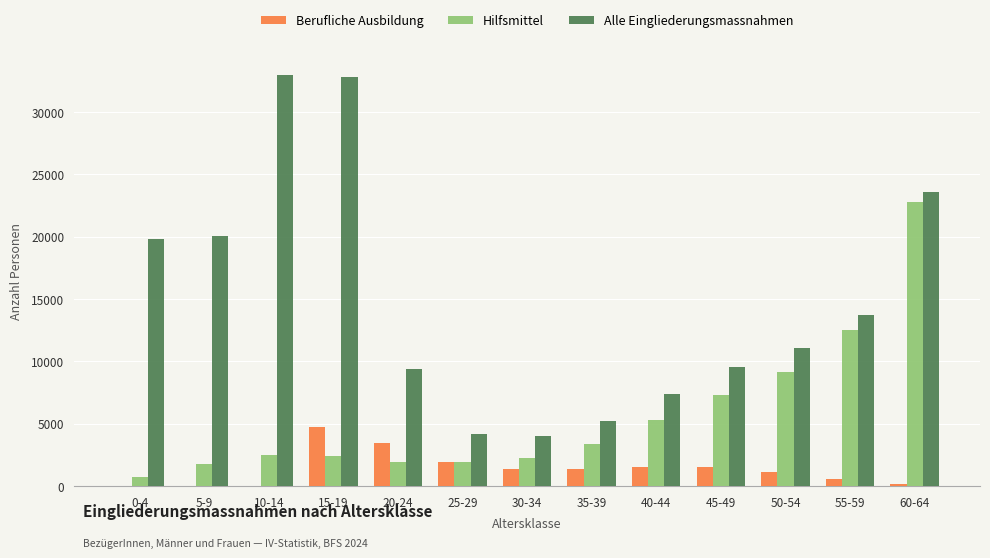

True or false: Berufliche Ausbildung has a value of 1364 at 30-34.

True